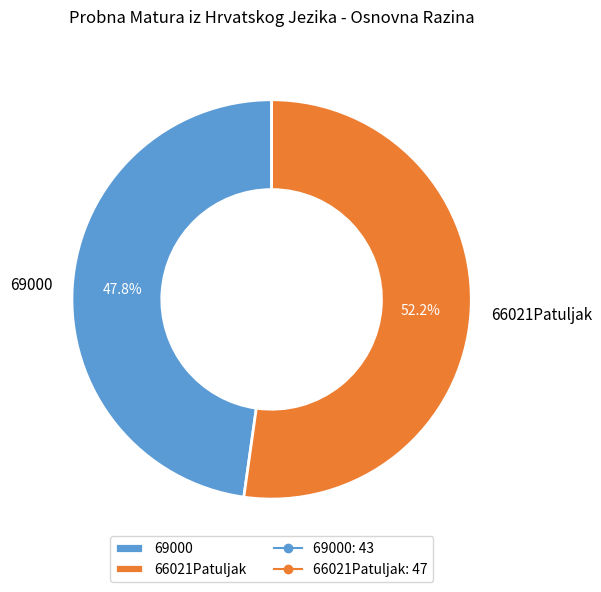

The 69000 slice represents 41% of the pie. True or false?

False